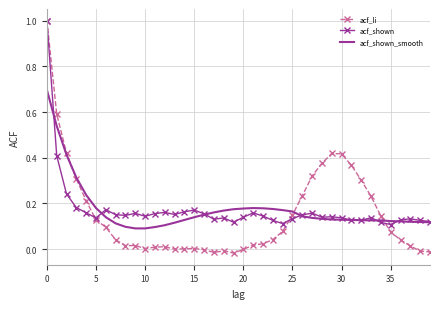

What is the maximum value for acf_shown?

1.0